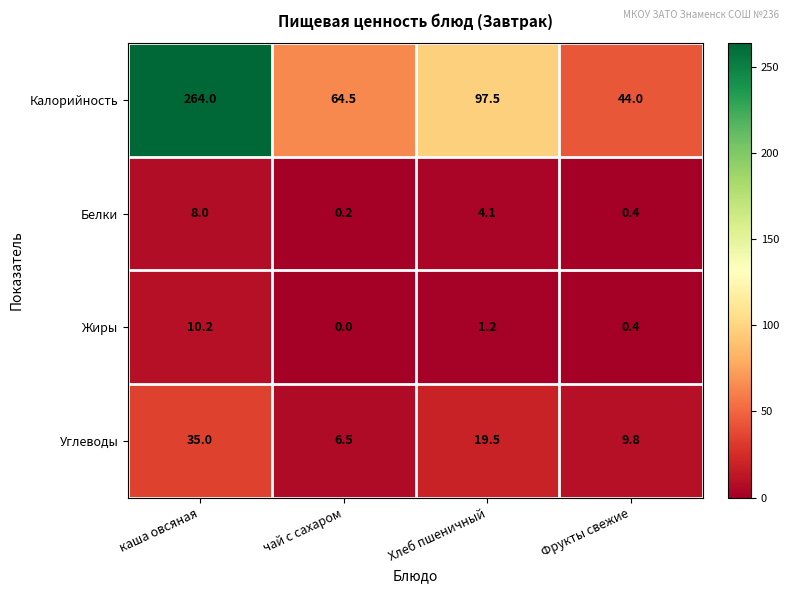

Between Хлеб пшеничный and Фрукты свежие, which series saw the biggest shift?

Калорийность